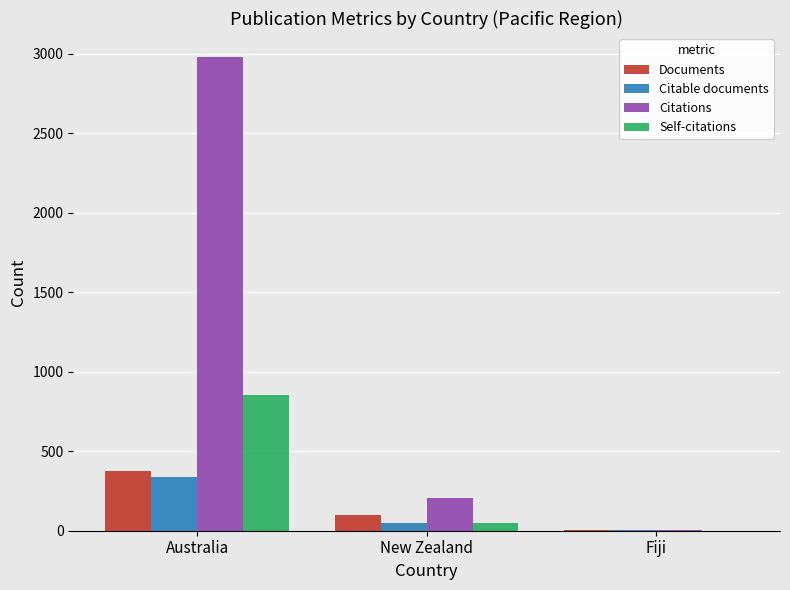

Reading right to left, what are all the values shown in this chart?

Documents: Fiji=2	New Zealand=97	Australia=373
Citable documents: Fiji=2	New Zealand=47	Australia=337
Citations: Fiji=2	New Zealand=208	Australia=2982
Self-citations: Fiji=0	New Zealand=48	Australia=853